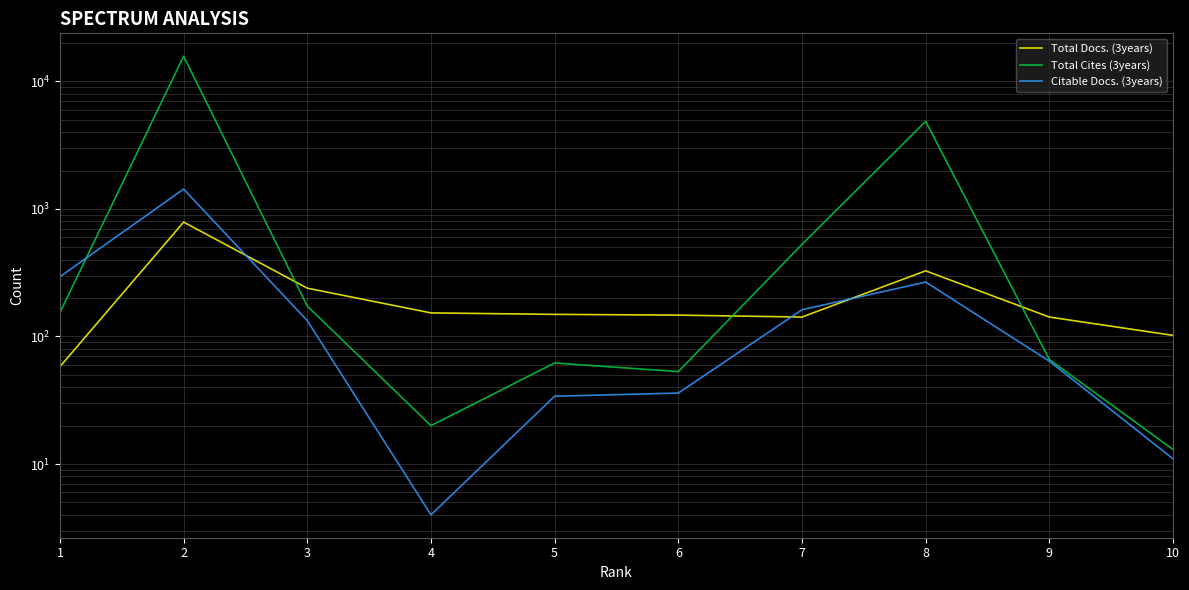

Reading left to right, what are all the values shown in this chart?

Total Docs. (3years): 58	788	239	153	149	147	142	327	142	102
Total Cites (3years): 154	15725	173	20	62	53	527	4857	66	13
Citable Docs. (3years): 294	1430	133	4	34	36	162	267	64	11